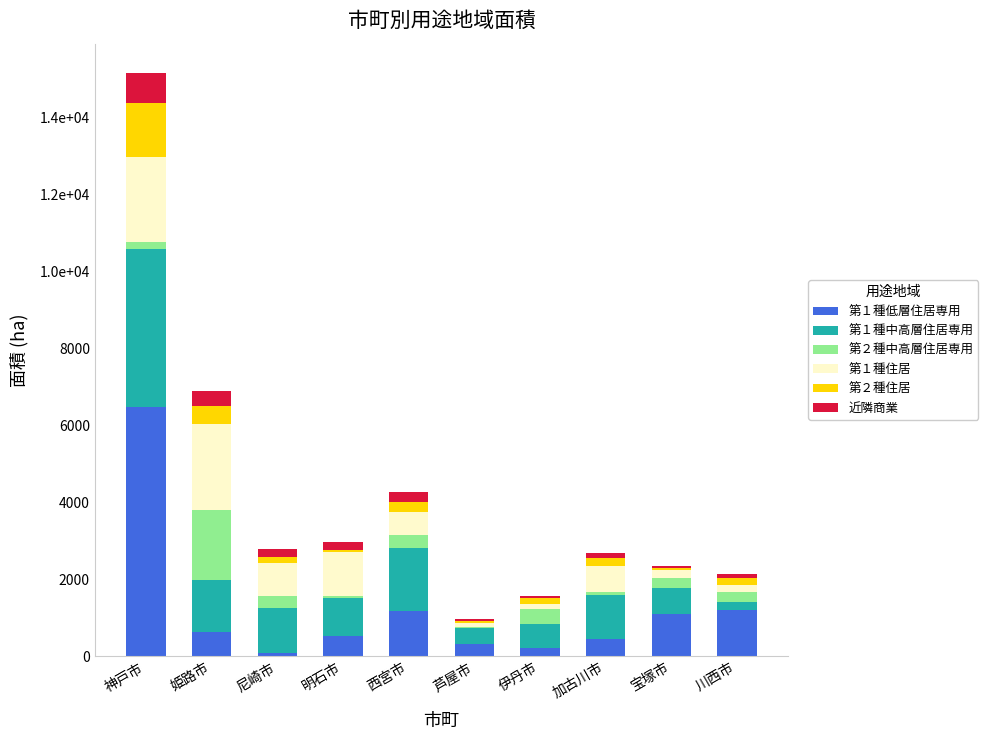

Where does the 第１種住居 series first go above 690?

神戸市